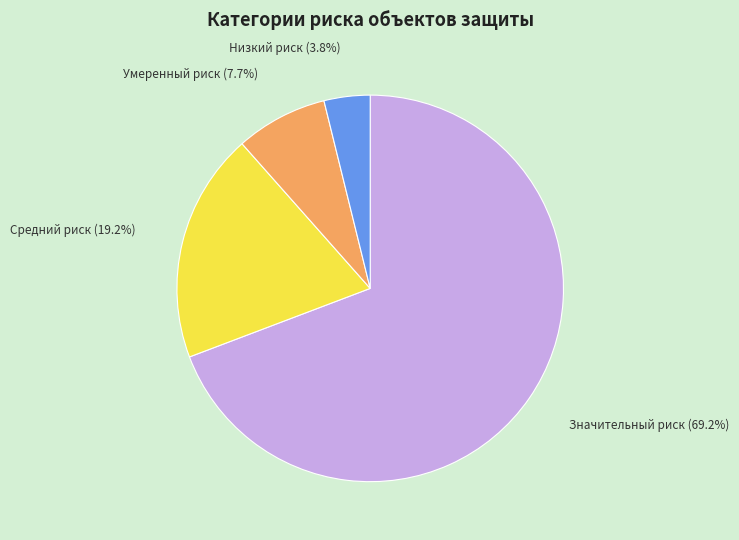

Does Средний риск represent more than half of the total?

No